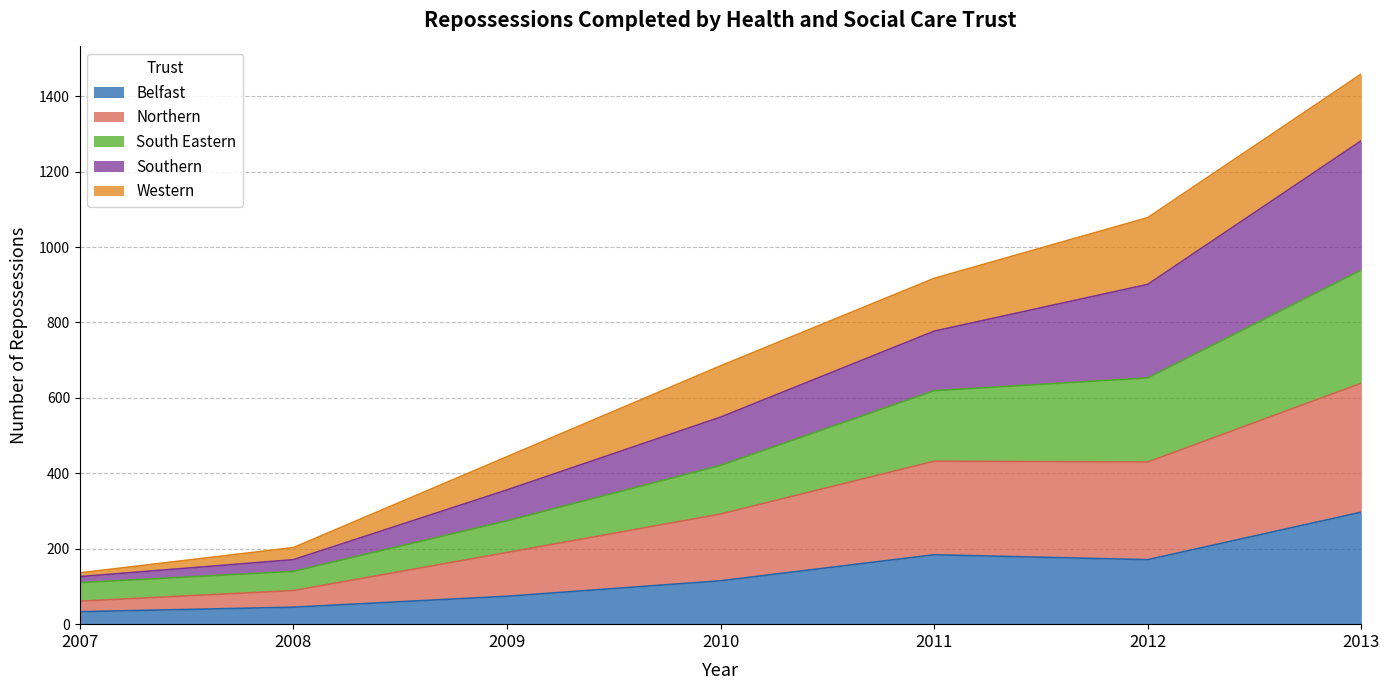

The value of Belfast at 2011 is 69. True or false?

False